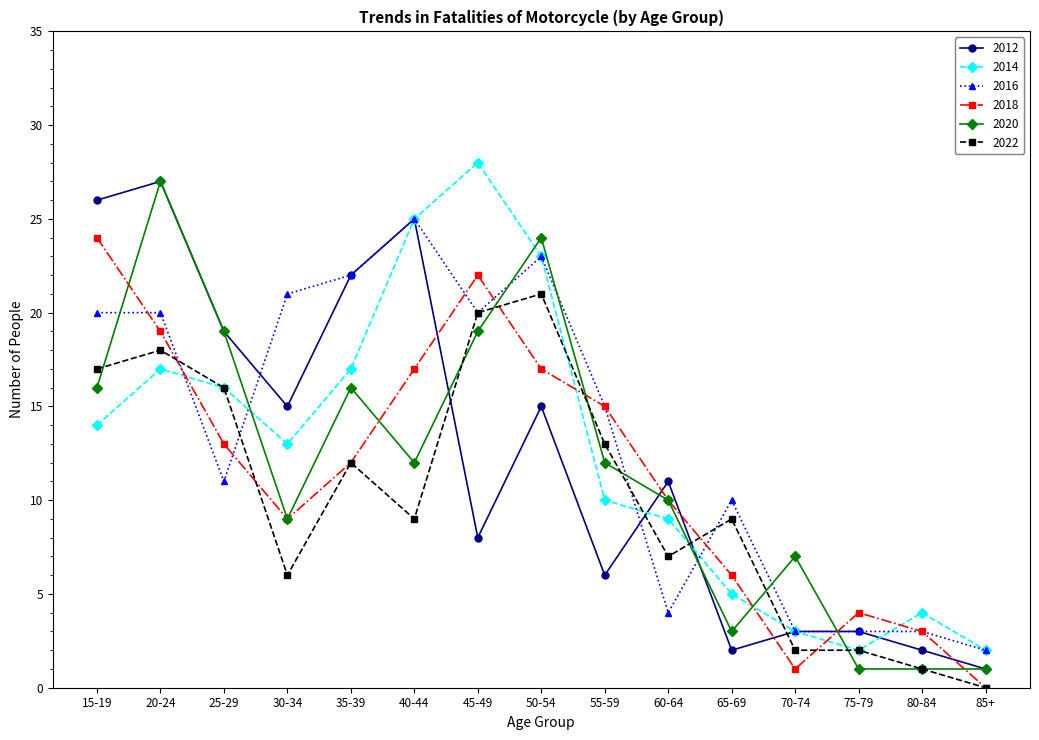

Reading right to left, extract all data points from this chart.

2012: 1	2	3	3	2	11	6	15	8	25	22	15	19	27	26
2014: 2	4	2	3	5	9	10	23	28	25	17	13	16	17	14
2016: 2	3	3	3	10	4	15	23	20	25	22	21	11	20	20
2018: 0	3	4	1	6	10	15	17	22	17	12	9	13	19	24
2020: 1	1	1	7	3	10	12	24	19	12	16	9	19	27	16
2022: 0	1	2	2	9	7	13	21	20	9	12	6	16	18	17